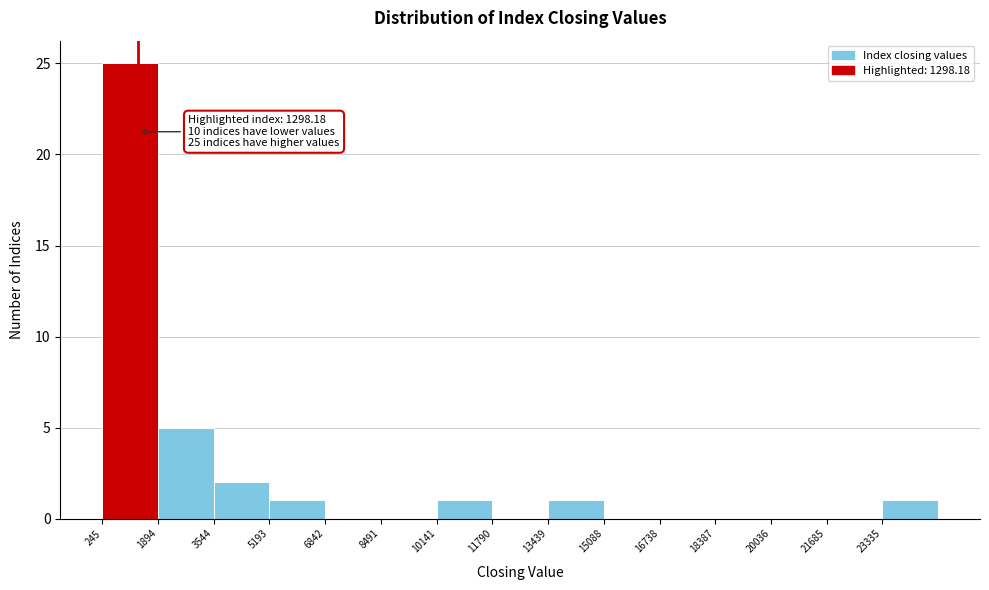

Which range on the x-axis has the tallest bar?

200 to 1800